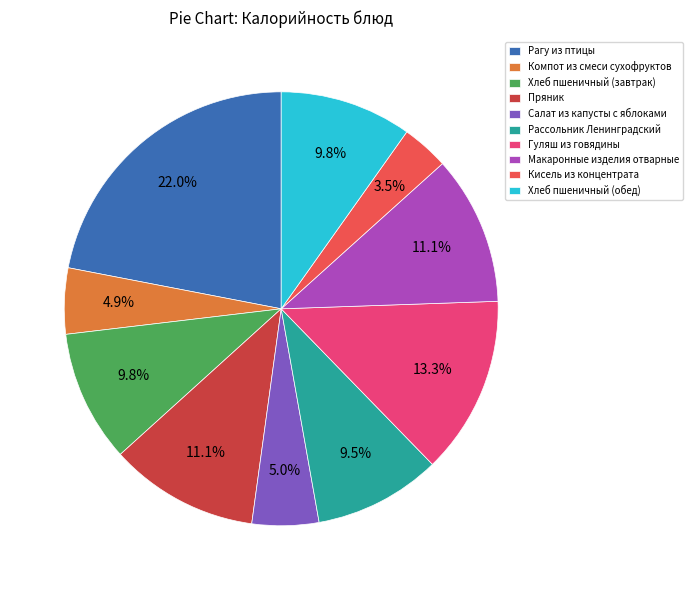

Is Пряник the majority of the pie?

No